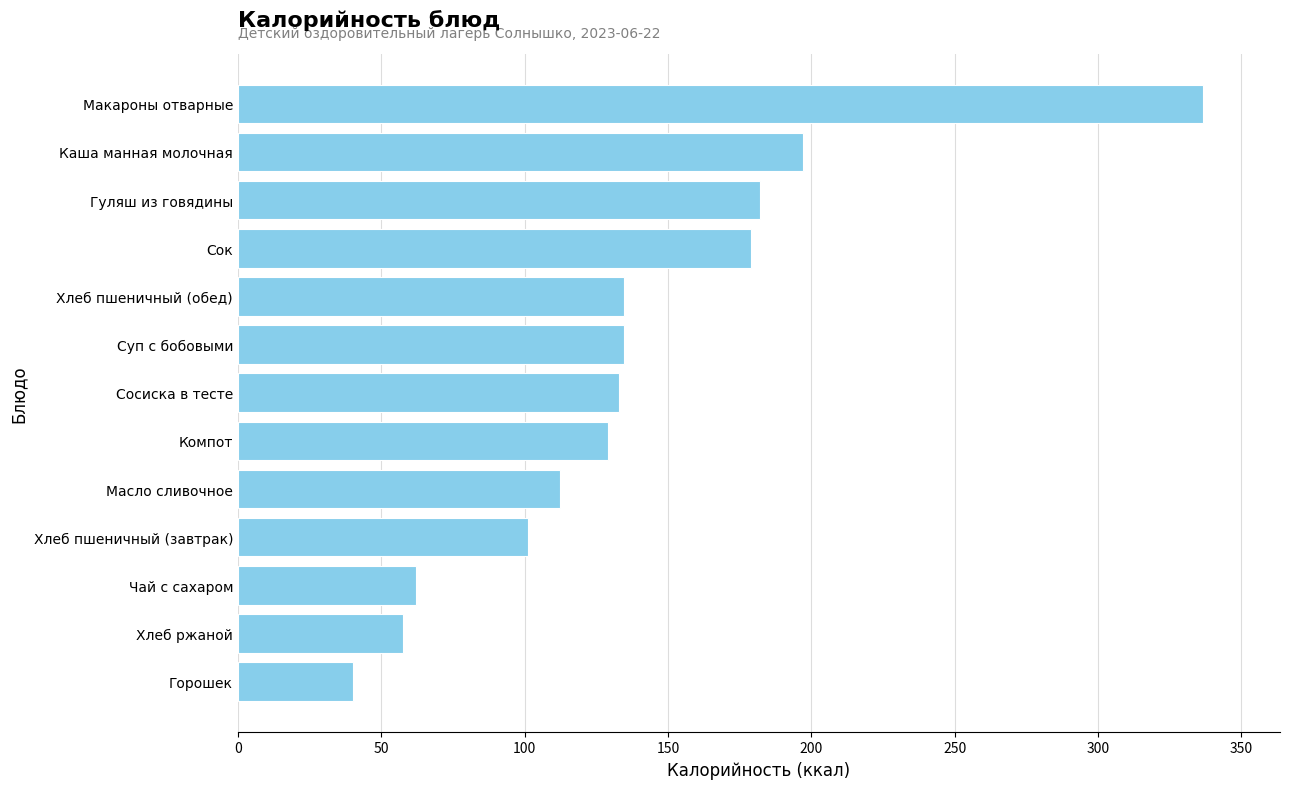

What is the maximum value shown in the chart?

336.5